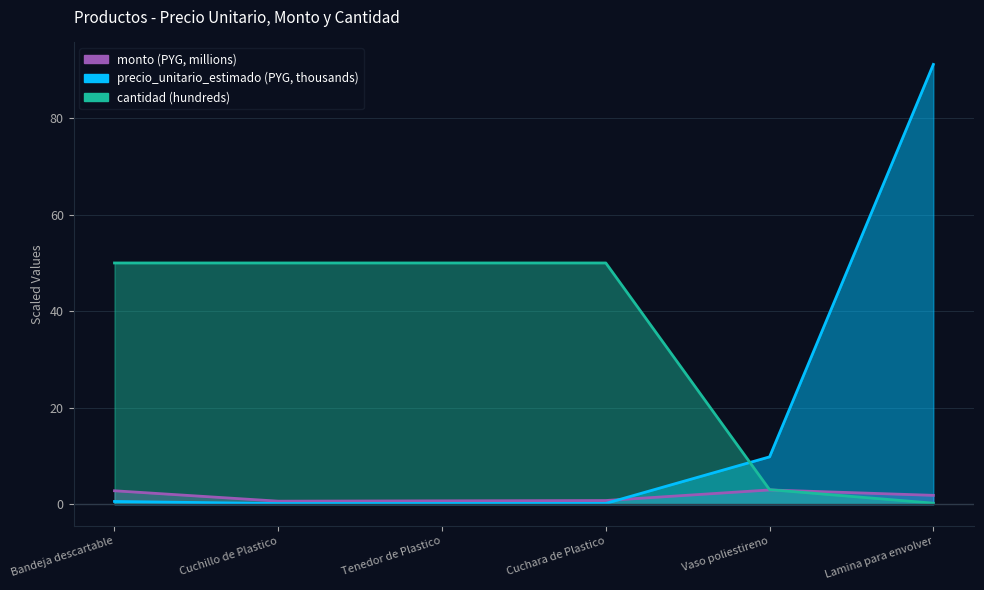

Between Bandeja descartable and Vaso poliestireno, which series saw the biggest shift?

cantidad